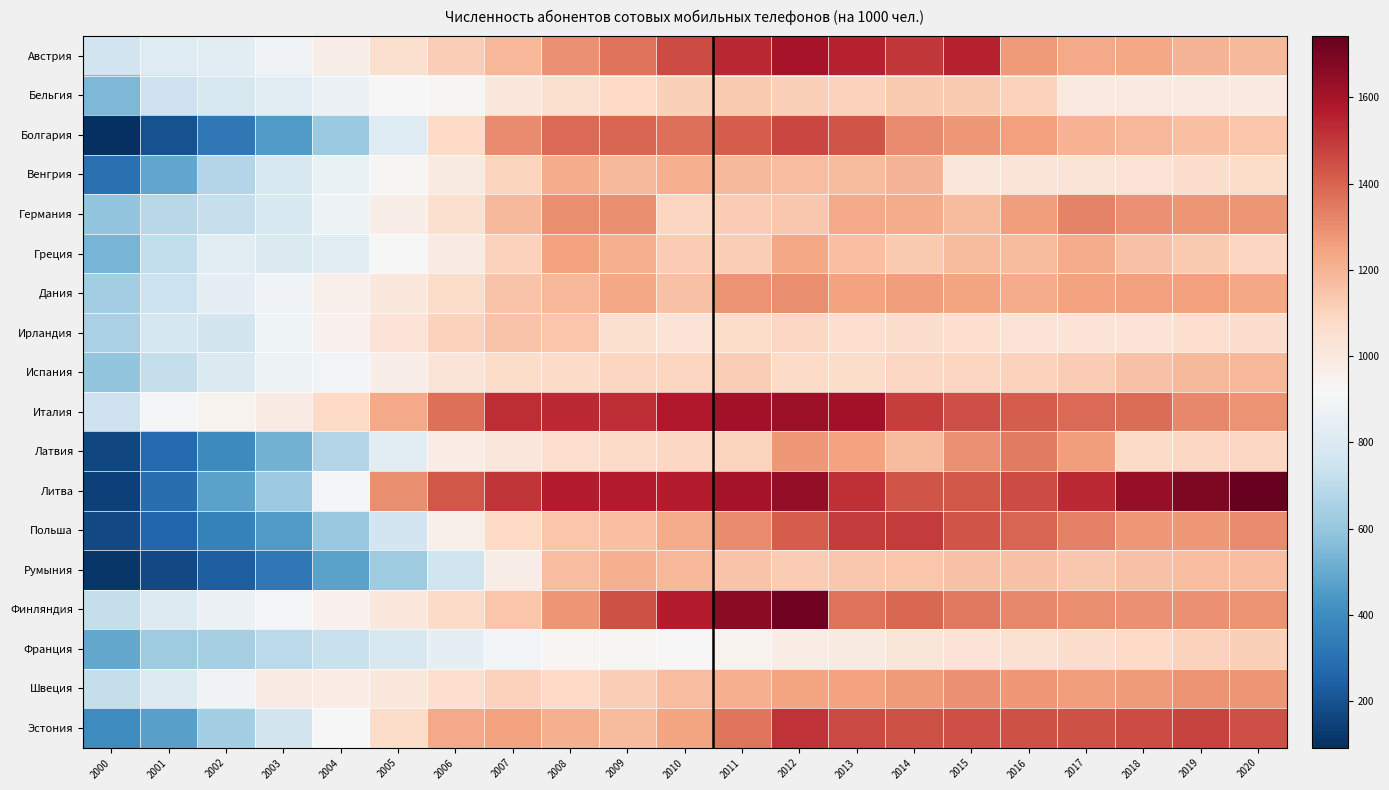

At which category does the chart reach its minimum across all series?

2000